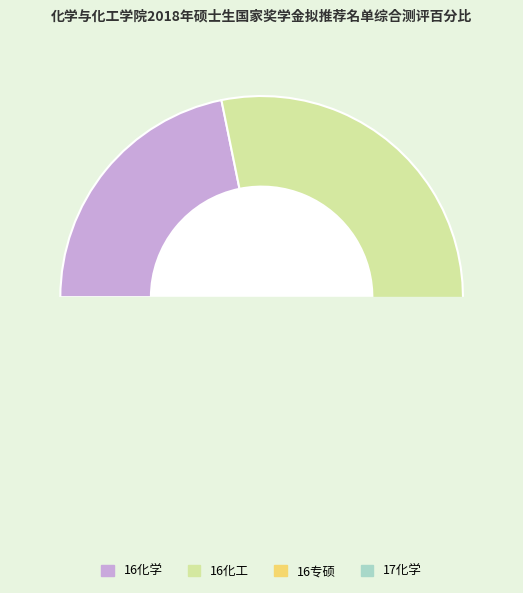

To the nearest percent, what percentage of the pie is 17化学-黄悄?

6%